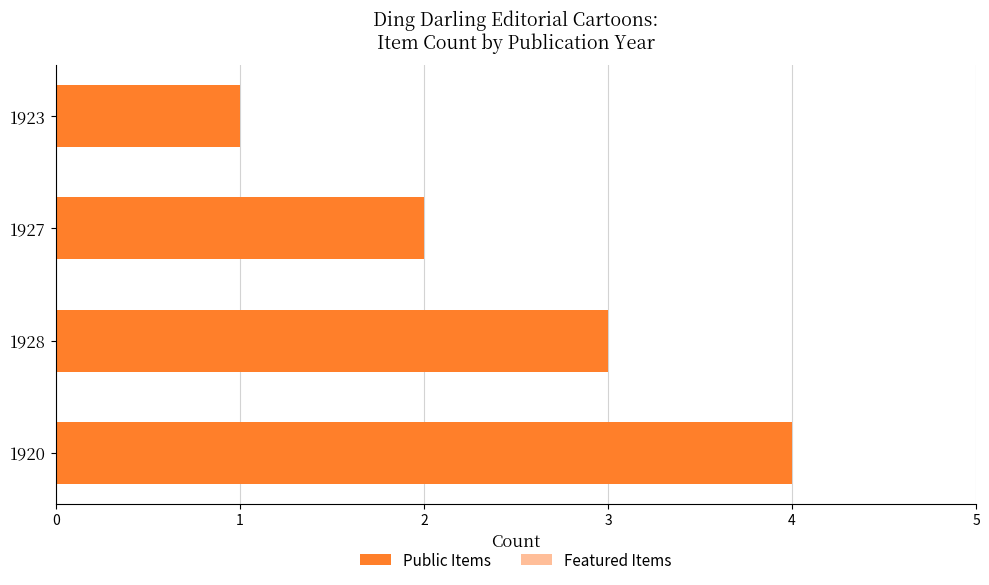

How many distinct data groups are displayed?

1